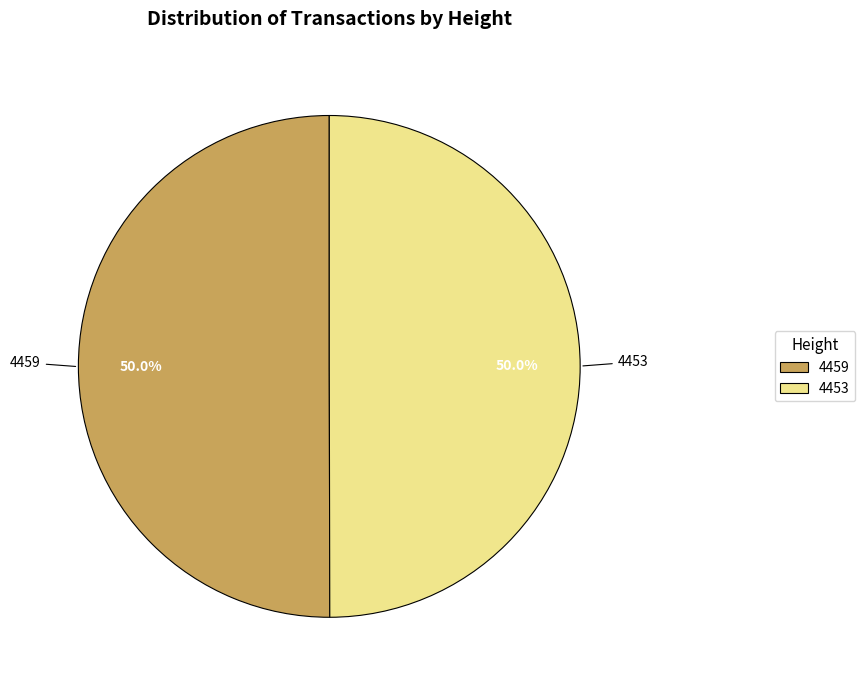

What is the ratio of the value at 4459 to the value at 4453?

1.0